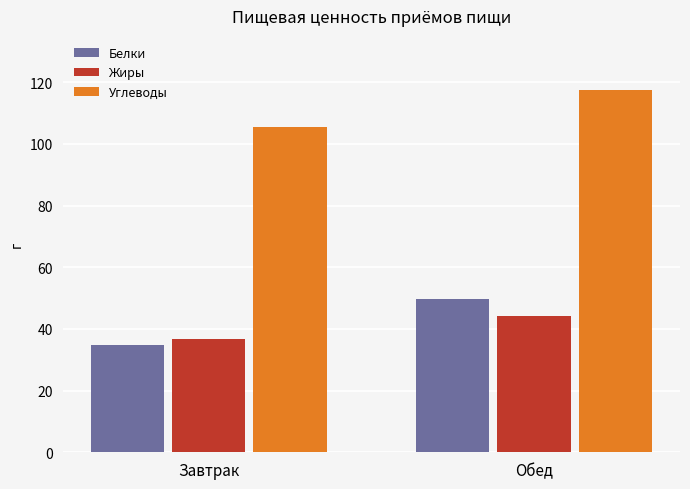

At Обед, list the series in order from largest to smallest.

Углеводы, Белки, Жиры